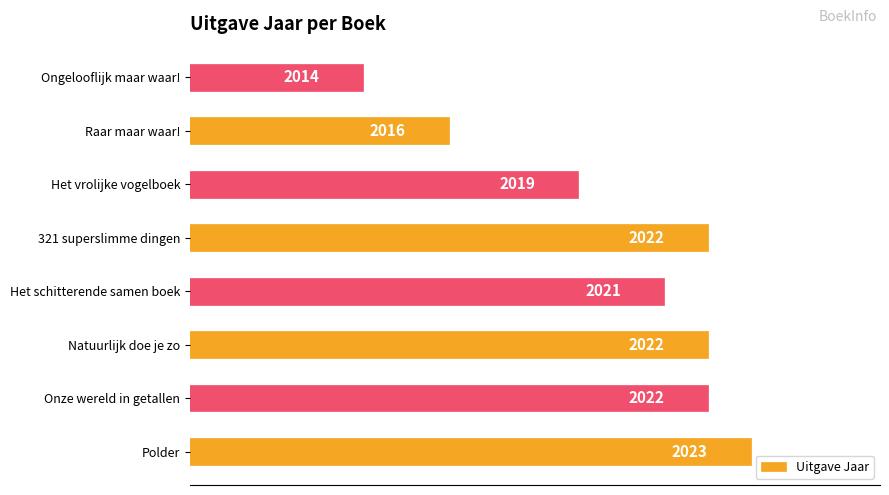

True or false: the data shows 3276 at Natuurlijk doe je zo.

False